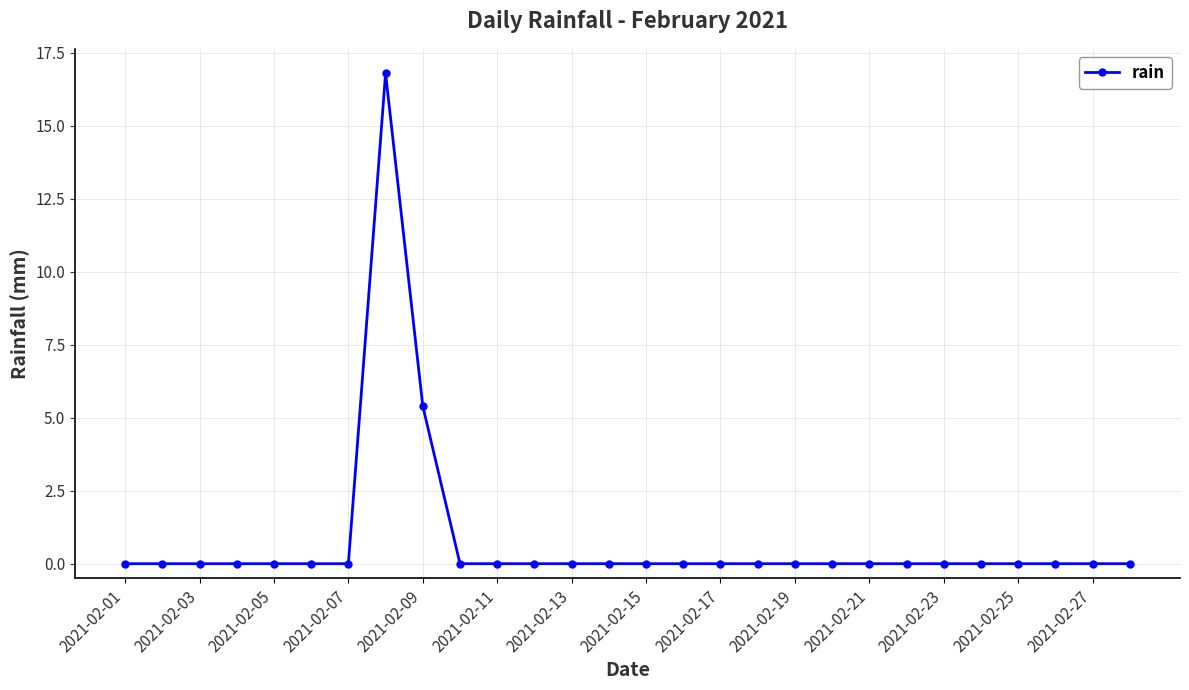

What is the greatest value displayed?

16.8